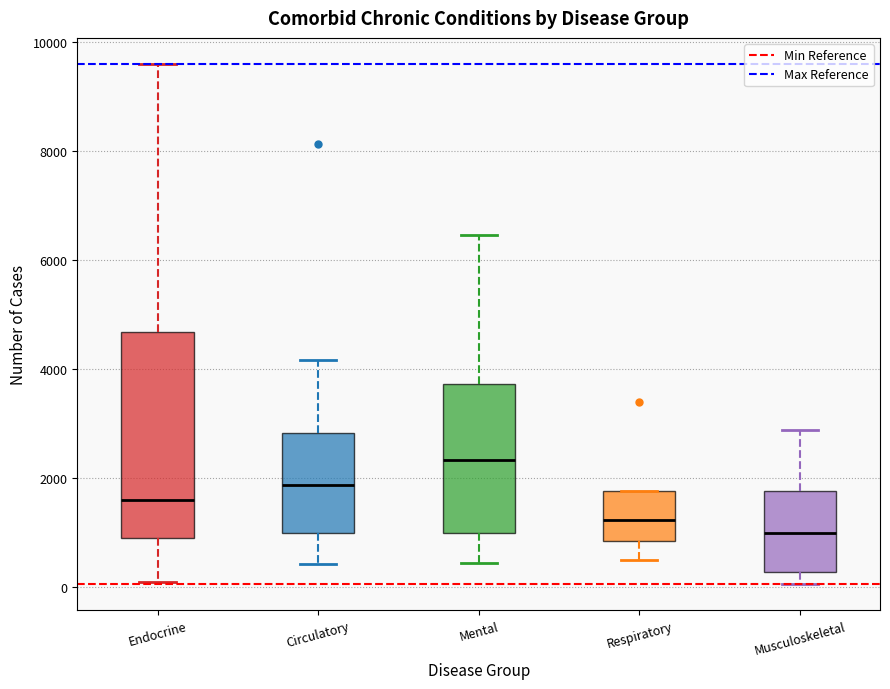

Which box is the tallest, from its lower edge to its upper edge?

Endocrine